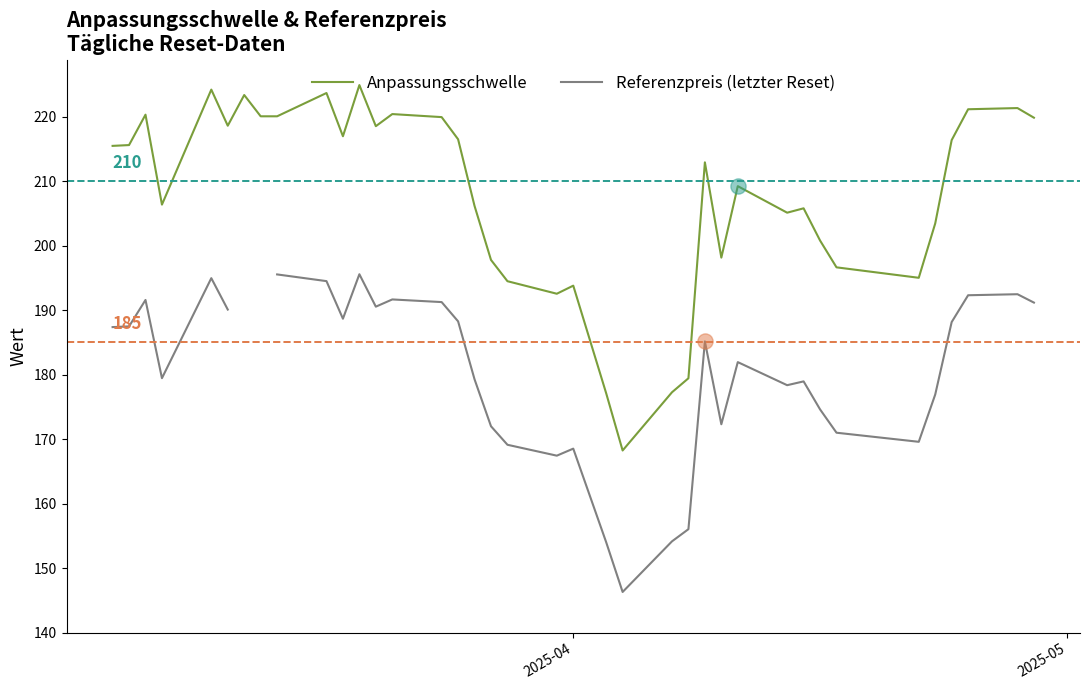

Which series reaches the minimum Y coordinate?

Referenzpreis (letzter Reset)